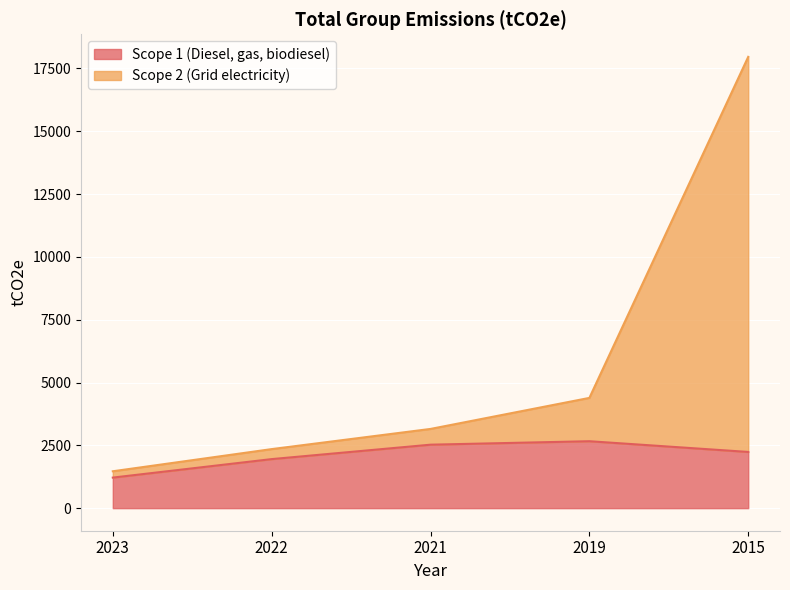

Does the chart display data point markers on the line(s)?

No